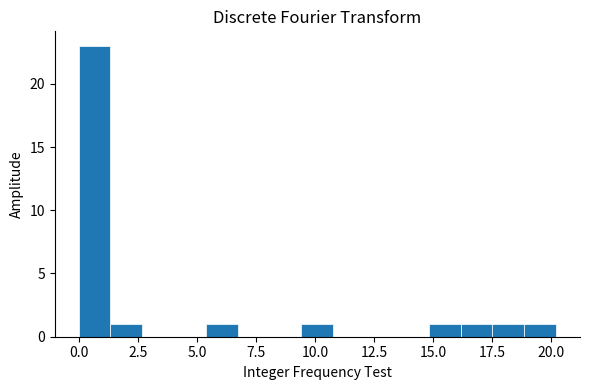

Around what value on the x-axis is the tallest bar? Give the approximate position of its centre, as read against the axis.

0.5